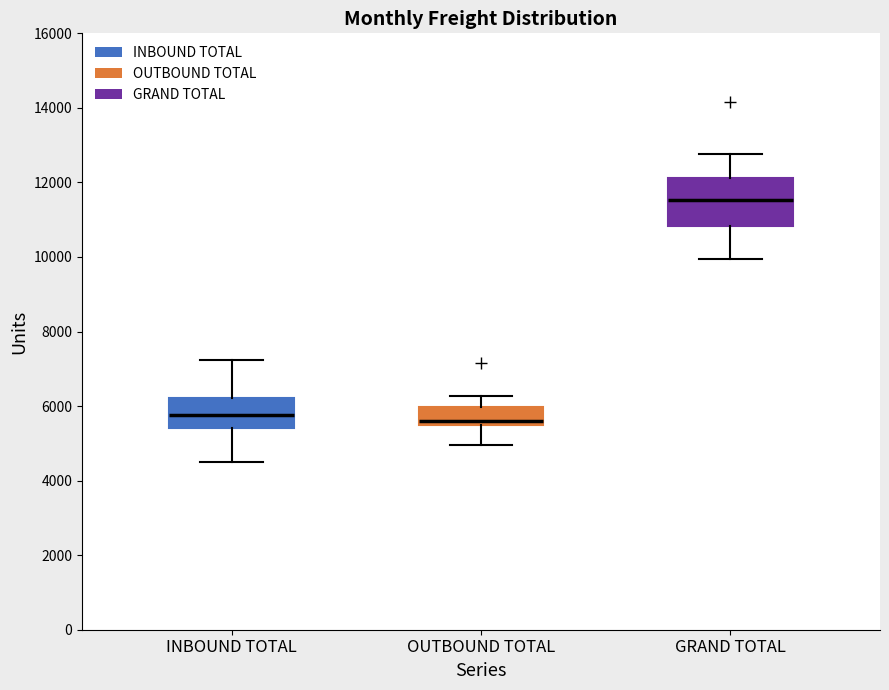

Reading left to right, transcribe this box plot: for each box, give where its median line is, the range the box spans, and where its two whiskers end, as read against the y-axis. The values are not printed on the chart, so give them approximately, as read against the axis.

INBOUND TOTAL: median 5800, box 5400 to 6200, whiskers 4600 to 7200
OUTBOUND TOTAL: median 5600, box 5400 to 6000, whiskers 5000 to 6200
GRAND TOTAL: median 11600, box 10800 to 12200, whiskers 10000 to 12800